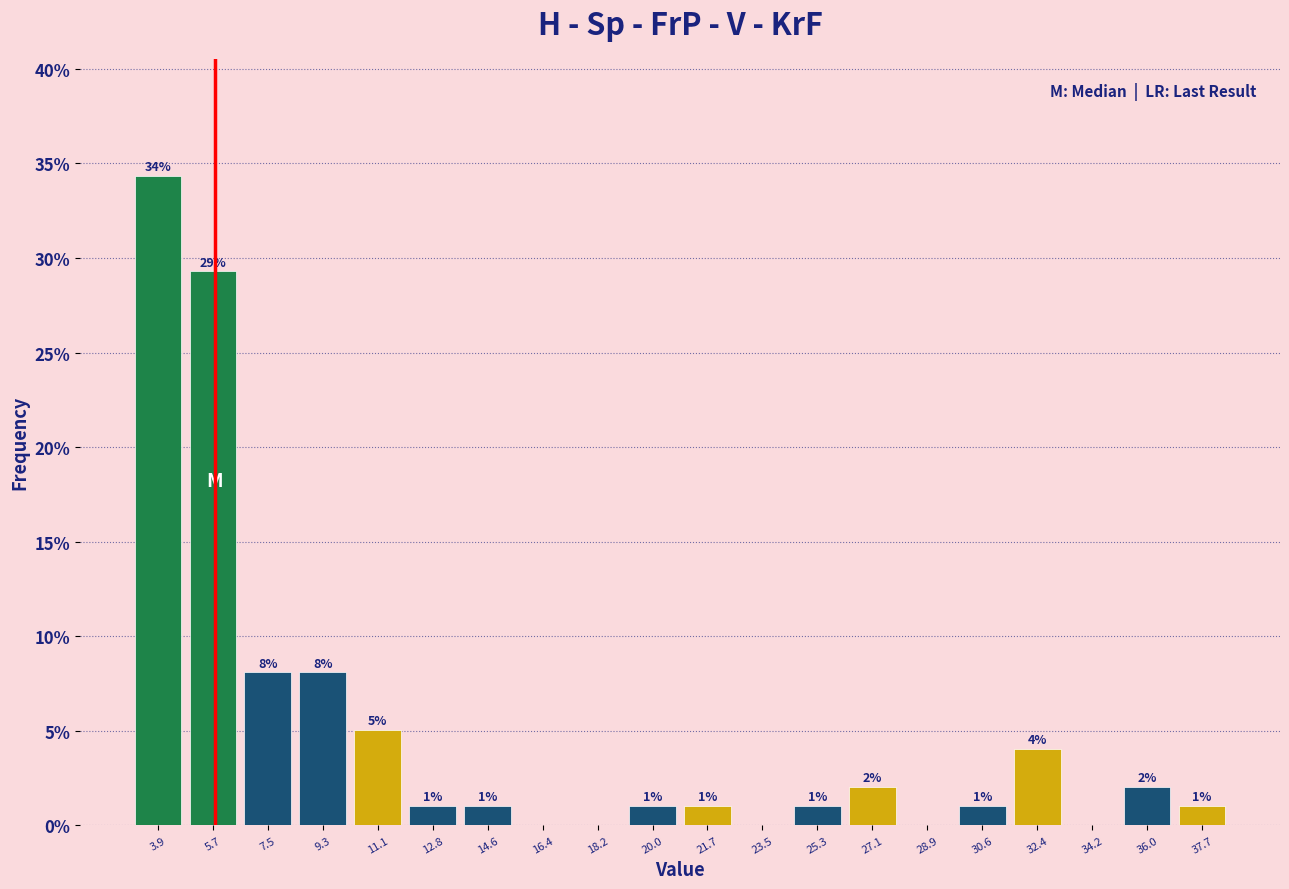

Over which range of the x-axis is the bar tallest?

3.0 to 4.8